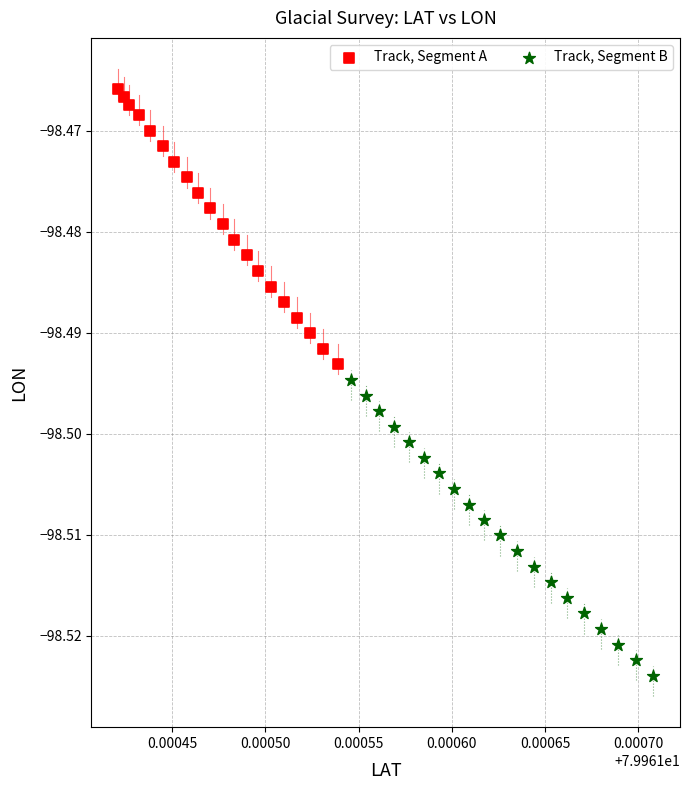

What are all the series names shown in the legend?

Track, Segment A, Track, Segment B